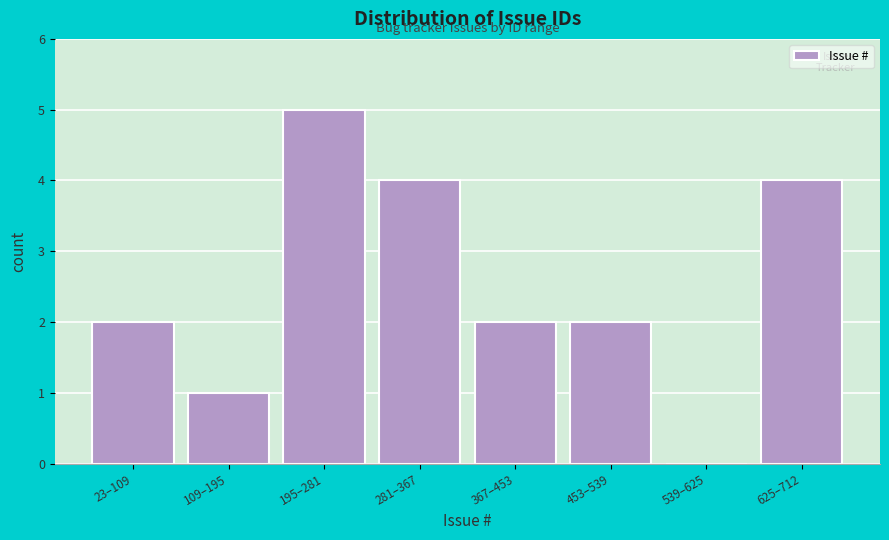

Reading left to right, list all the values displayed in this chart.

23–109=2	109–195=1	195–281=5	281–367=4	367–453=2	453–539=2	539–625=0	625–712=4